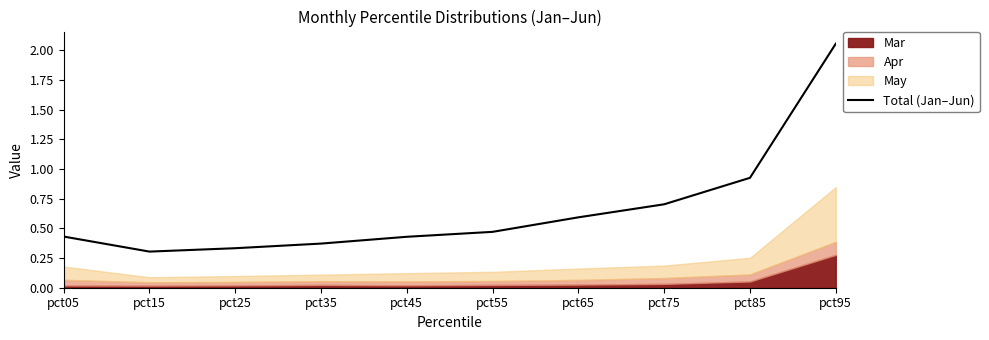

Does the chart display data point markers on the line(s)?

No